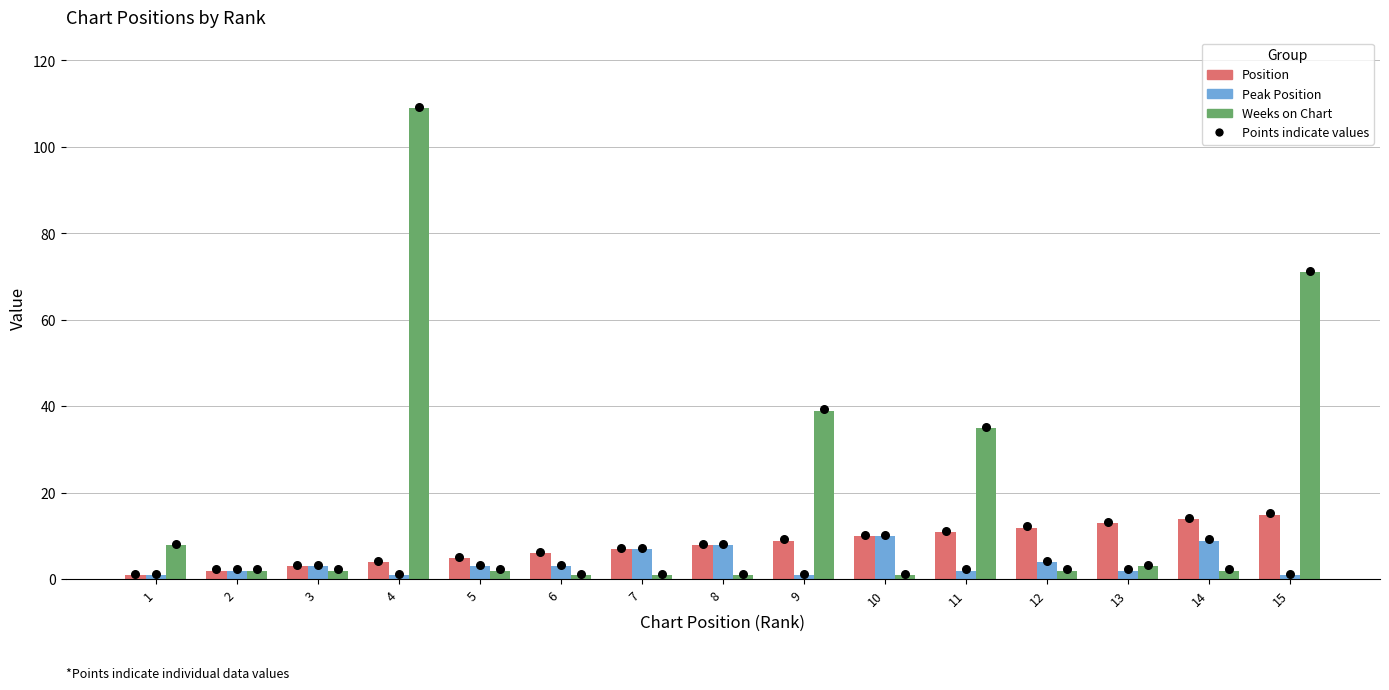

Which series has the largest total across all categories?

Weeks on Chart